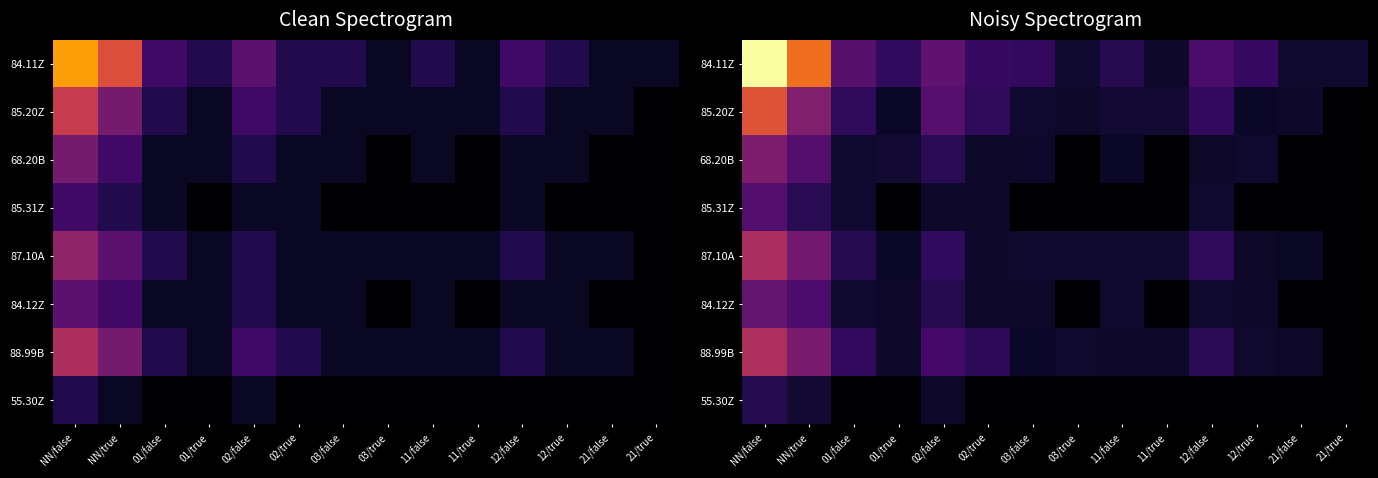

True or false: 68.20B has a value of 2.0 at 01/false.

False